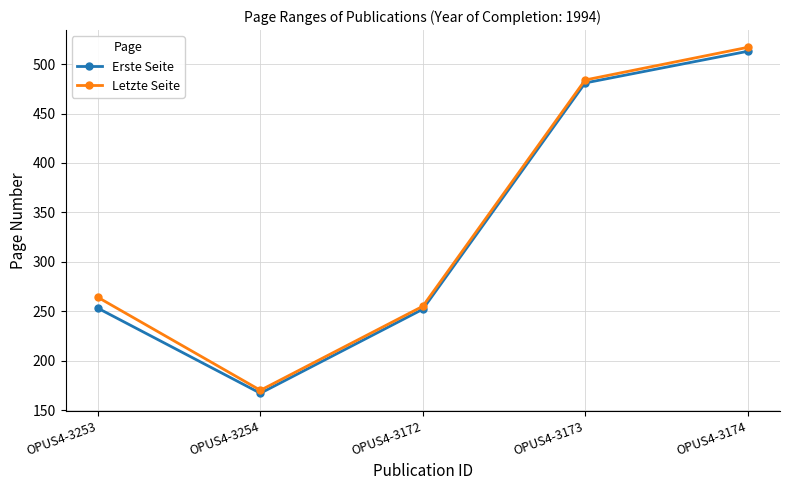

At how many categories does at least one series exceed 208?

4